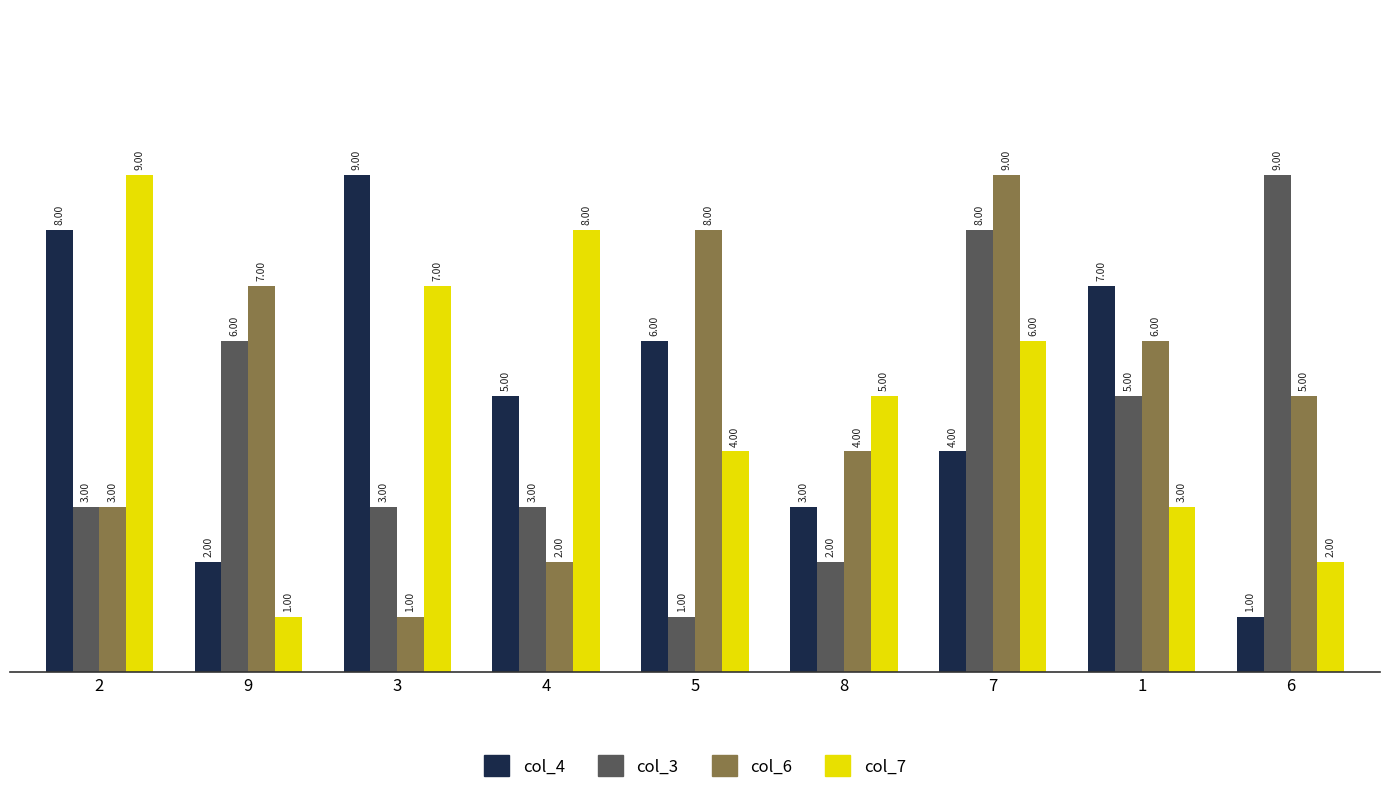

What is the spread (max minus min) of values at 7?

5